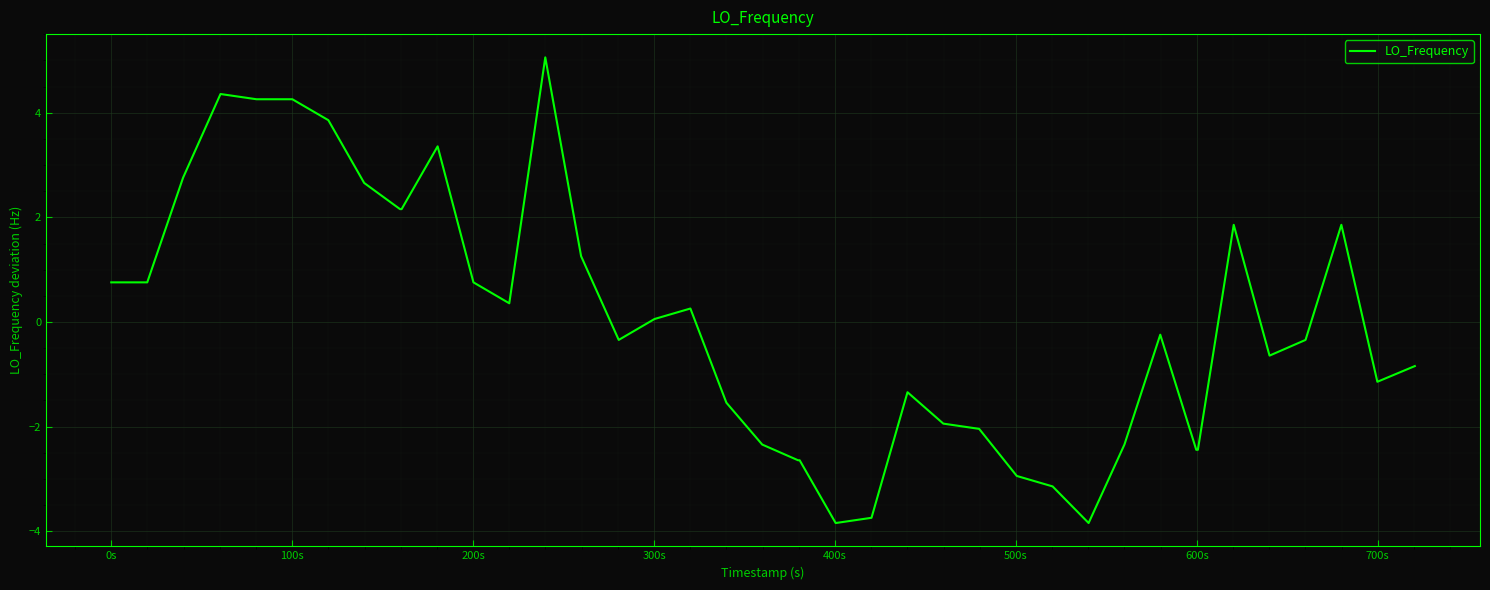

What is the difference between the maximum and minimum values?

8.9